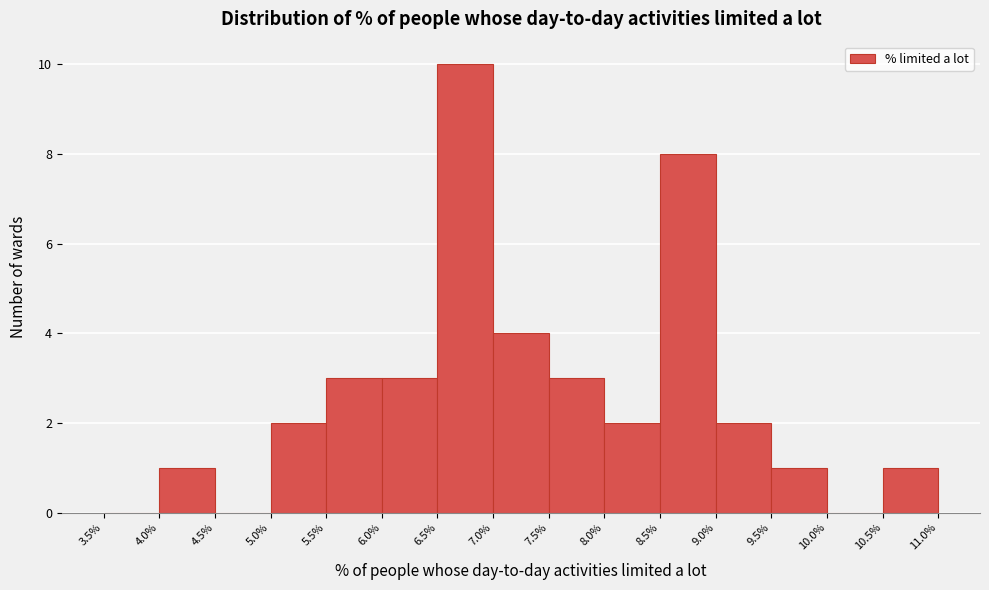

What is the height of the bar covering 4.0% to 4.5% on the x-axis? The values are not printed on the chart, so give them approximately, as read against the axis.

1